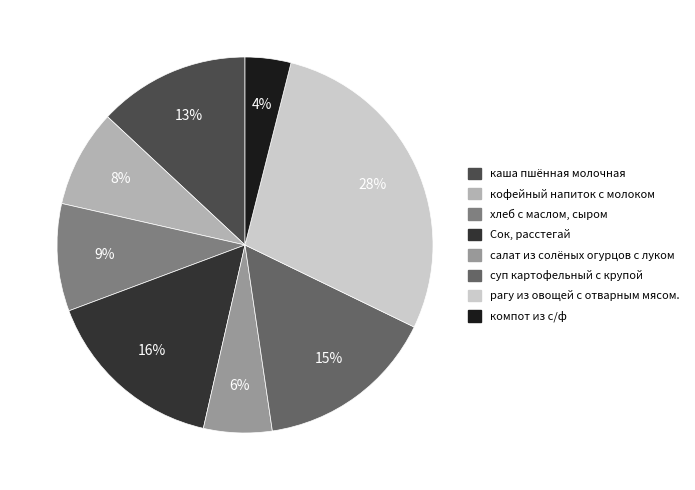

To the nearest percent, what is the difference between the largest and smallest slice percentages?

24%